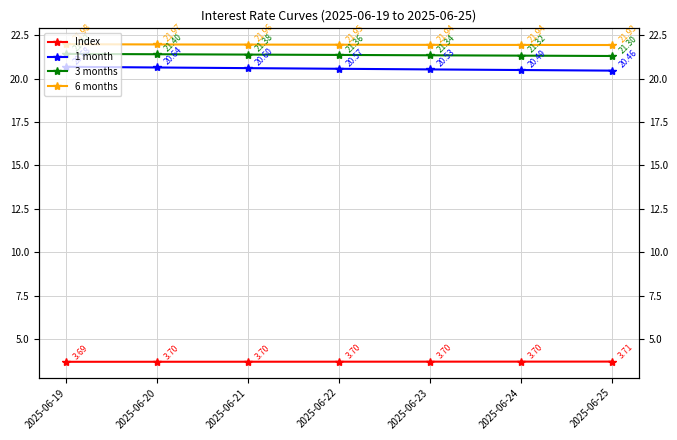

True or false: Index and 1 month cross at least once.

False